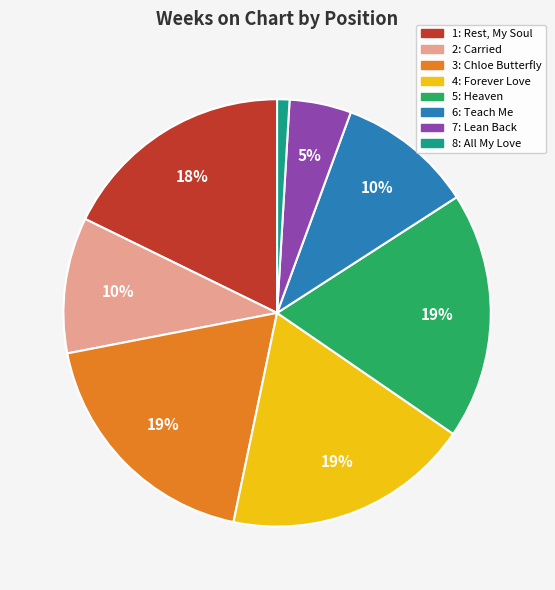

How many segments does this pie chart have?

8